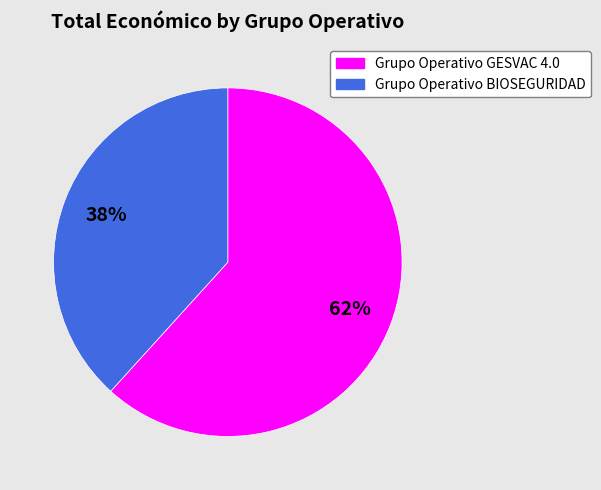

Combined, do Grupo Operativo GESVAC 4.0 and Grupo Operativo BIOSEGURIDAD account for over 50%?

Yes